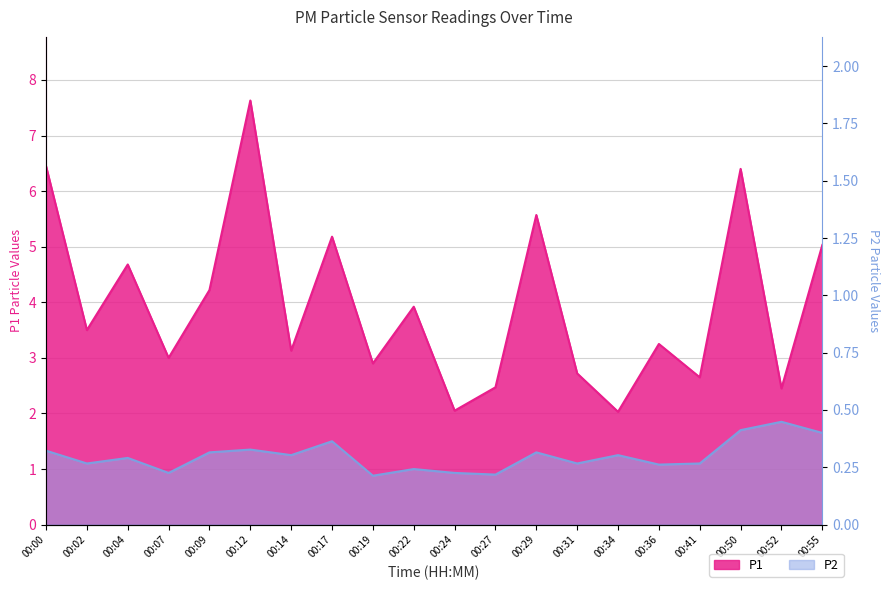

At which category does P2 reach its first local valley?

00:02